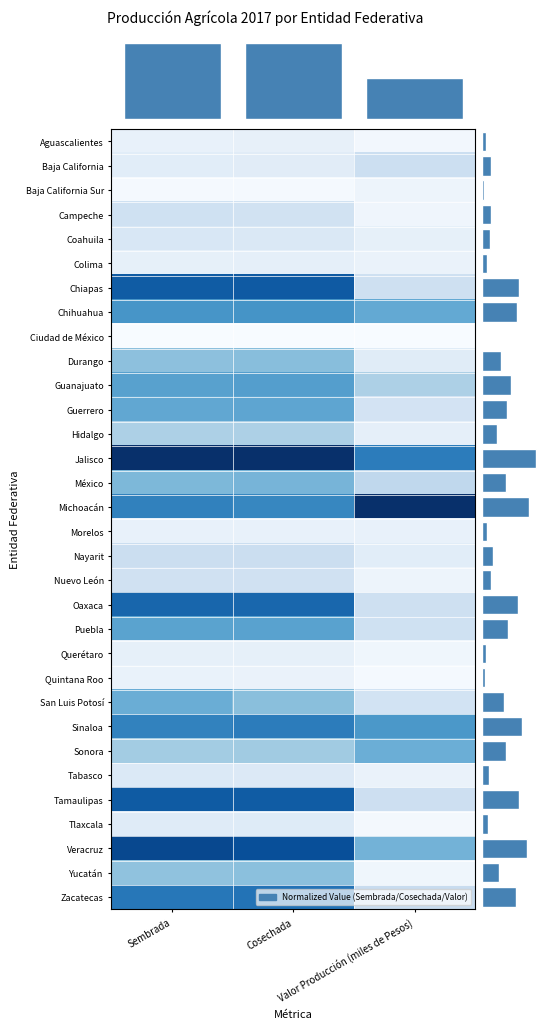

At how many categories does at least one series exceed 0?

3